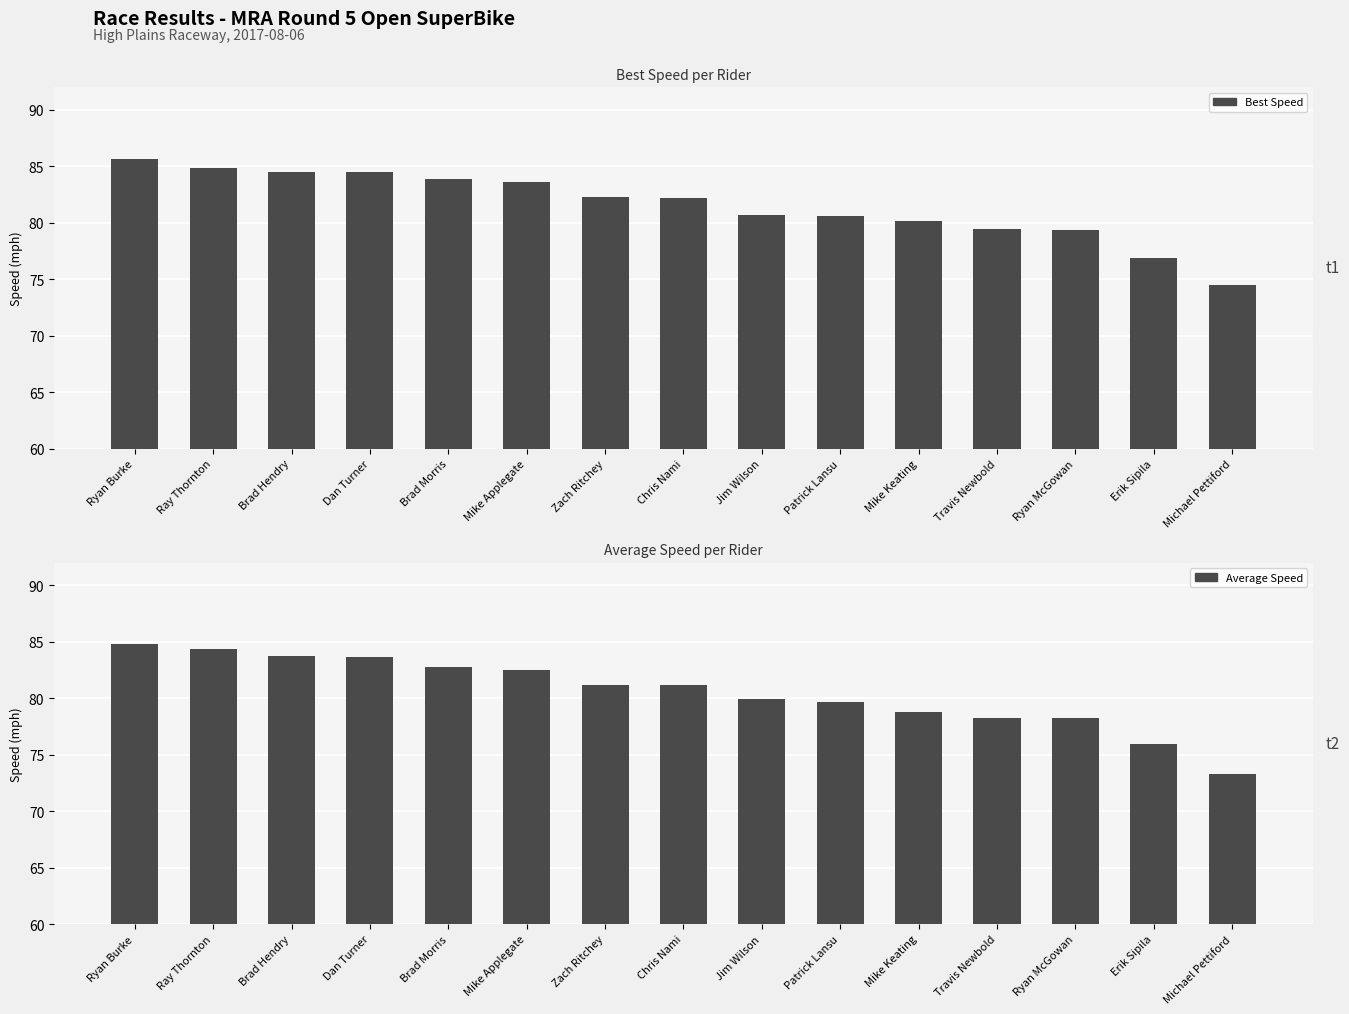

At which label is Average Speed closest to 79?

Mike Keating